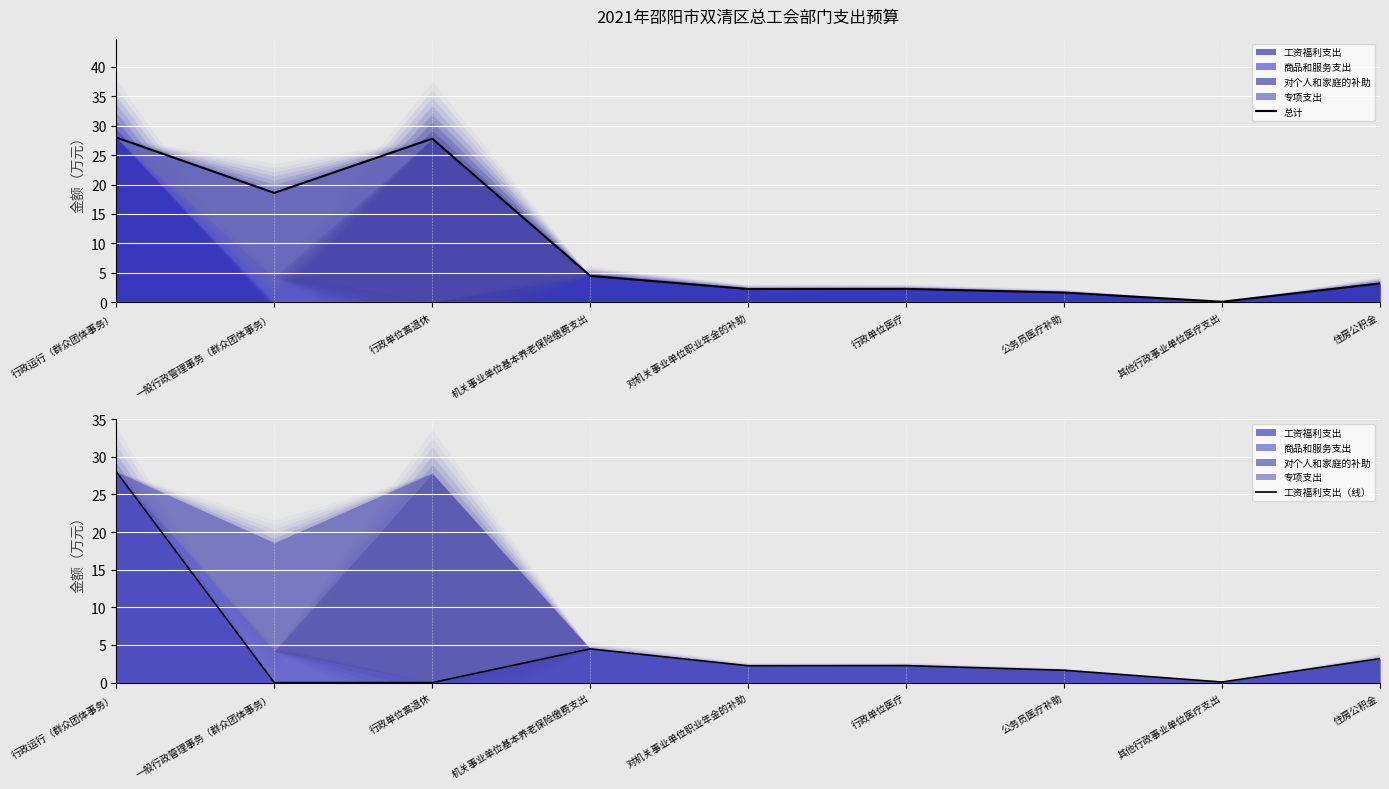

What is the greatest value displayed?

28.0